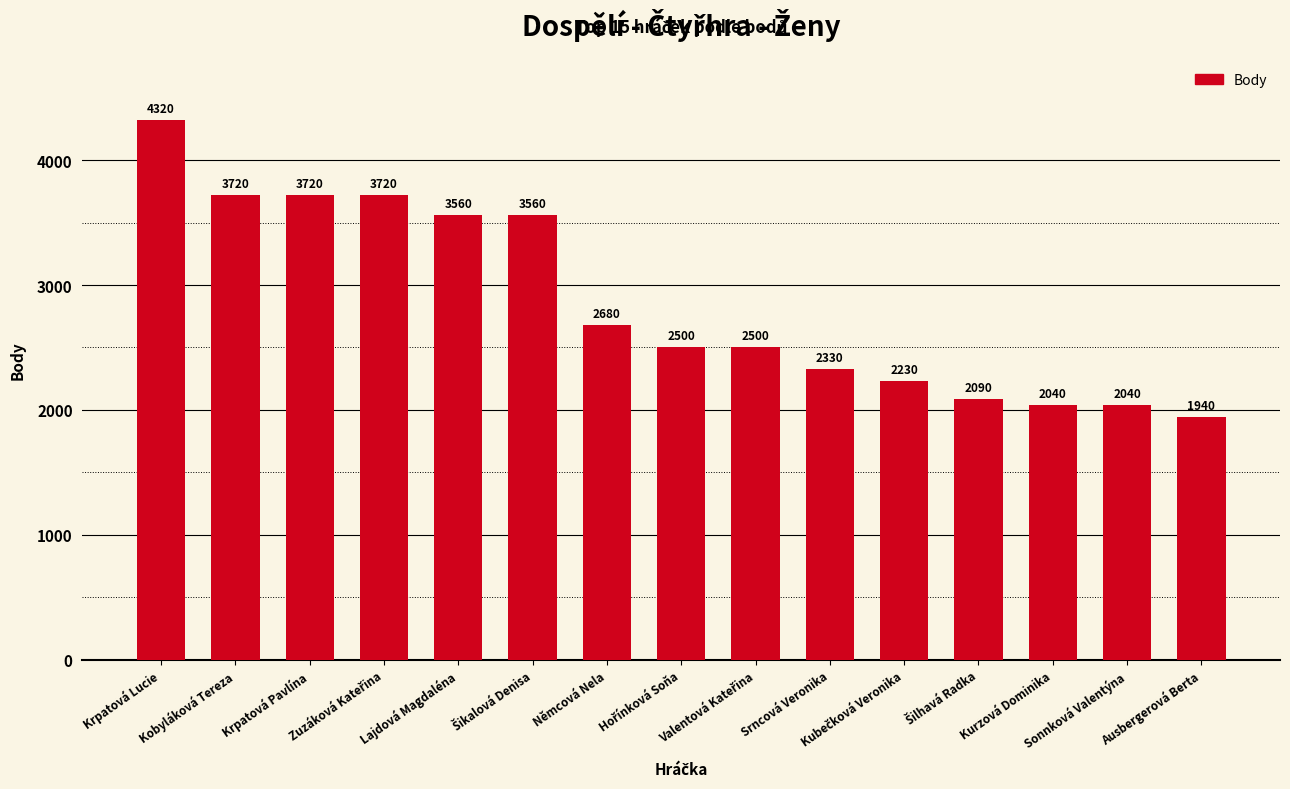

What is the difference between the second highest and minimum values?

1780